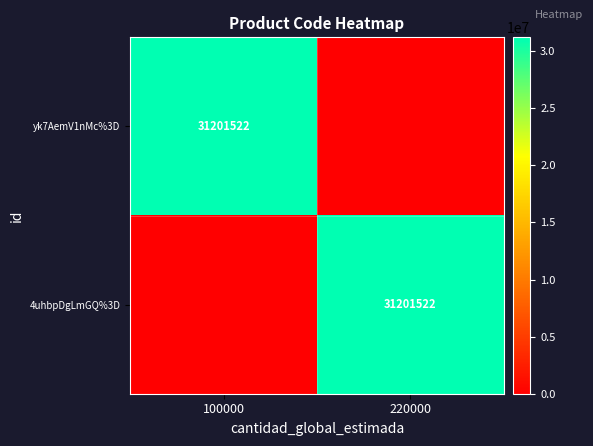

The yk7AemV1nMc%3D series shows 21754862 at 100000. True or false?

False